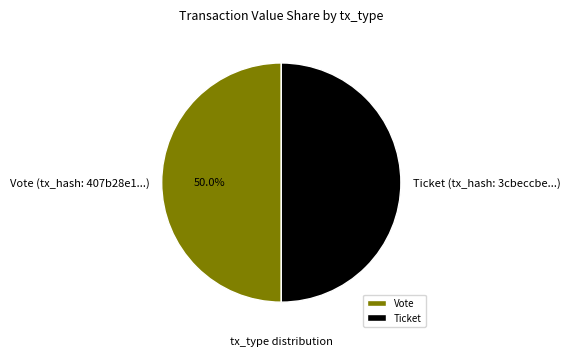

To the nearest percent, what percentage of the pie is Vote?

50%